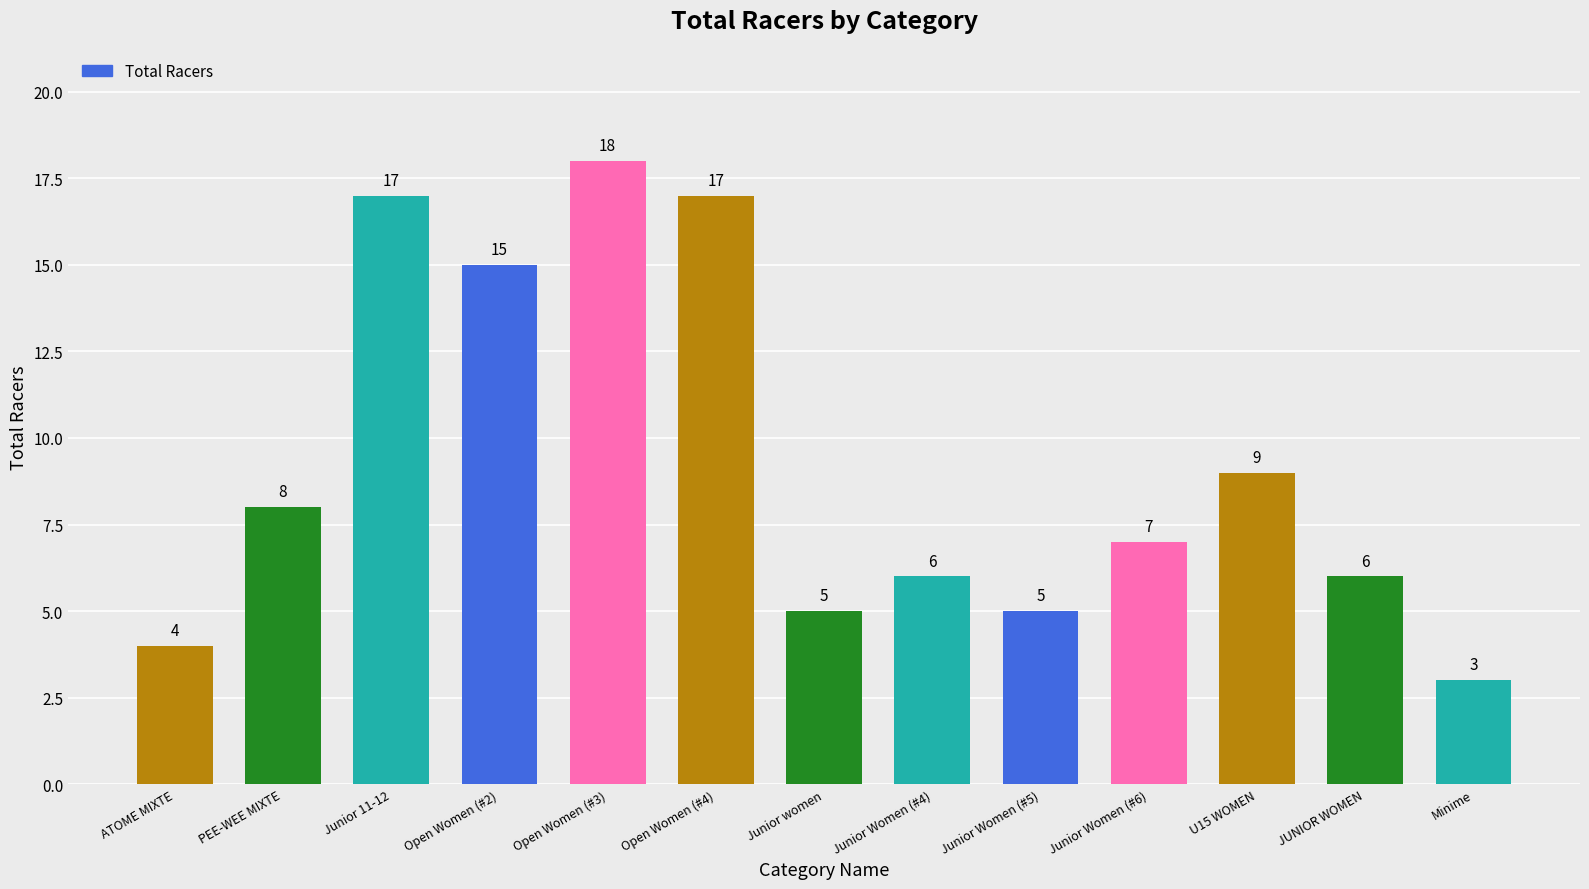

The chart shows a value of 15 at Open Women (#2). True or false?

True